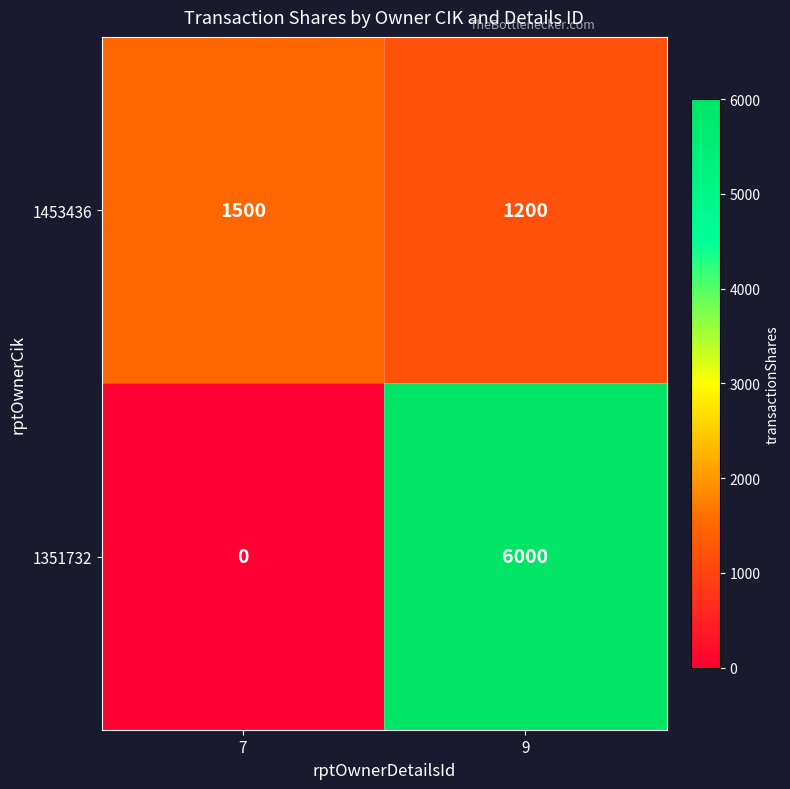

Rank the series by their maximum value, from highest to lowest.

1351732, 1453436